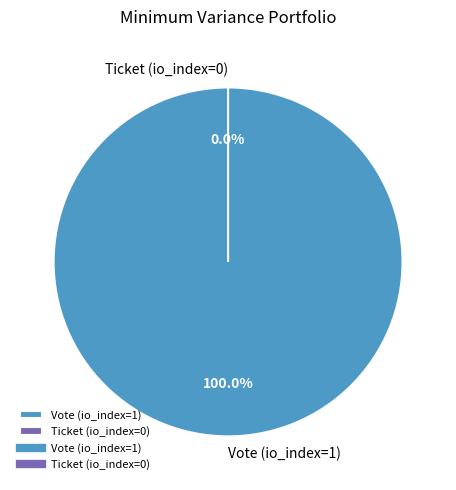

Which has a higher value, Vote (io_index=1) or Ticket (io_index=0)?

Vote (io_index=1)